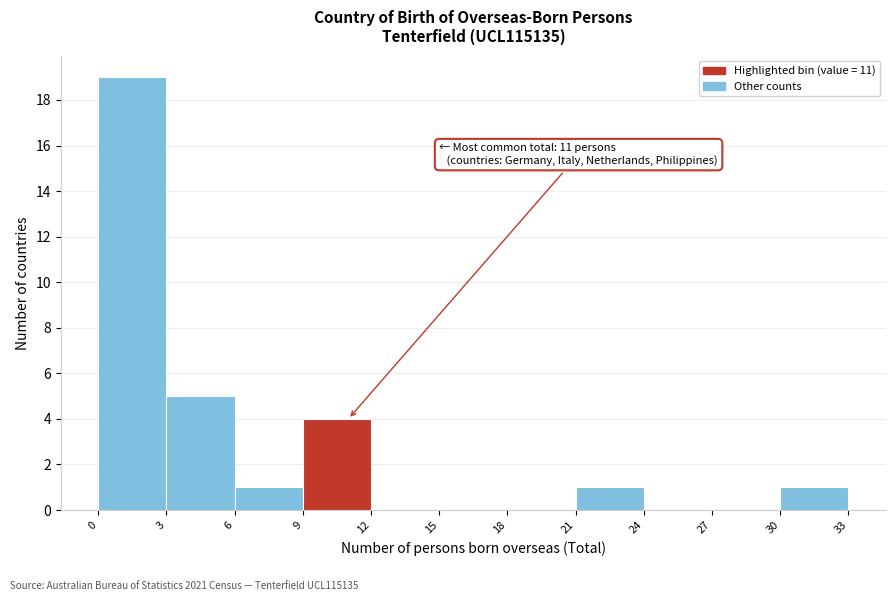

Over which range of the x-axis is the bar tallest?

0 to 3